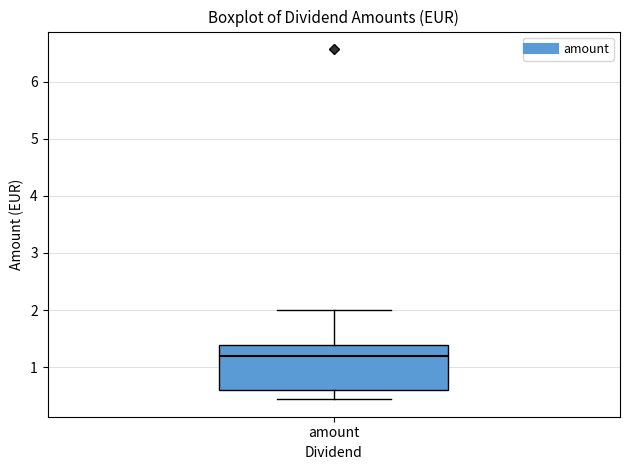

Transcribe this box plot: give where the median line is, the range the box spans, and where the two whiskers end, as read against the y-axis. The values are not printed on the chart, so give them approximately, as read against the axis.

median 1.2, box 0.6 to 1.4, whiskers 0.4 to 2.0